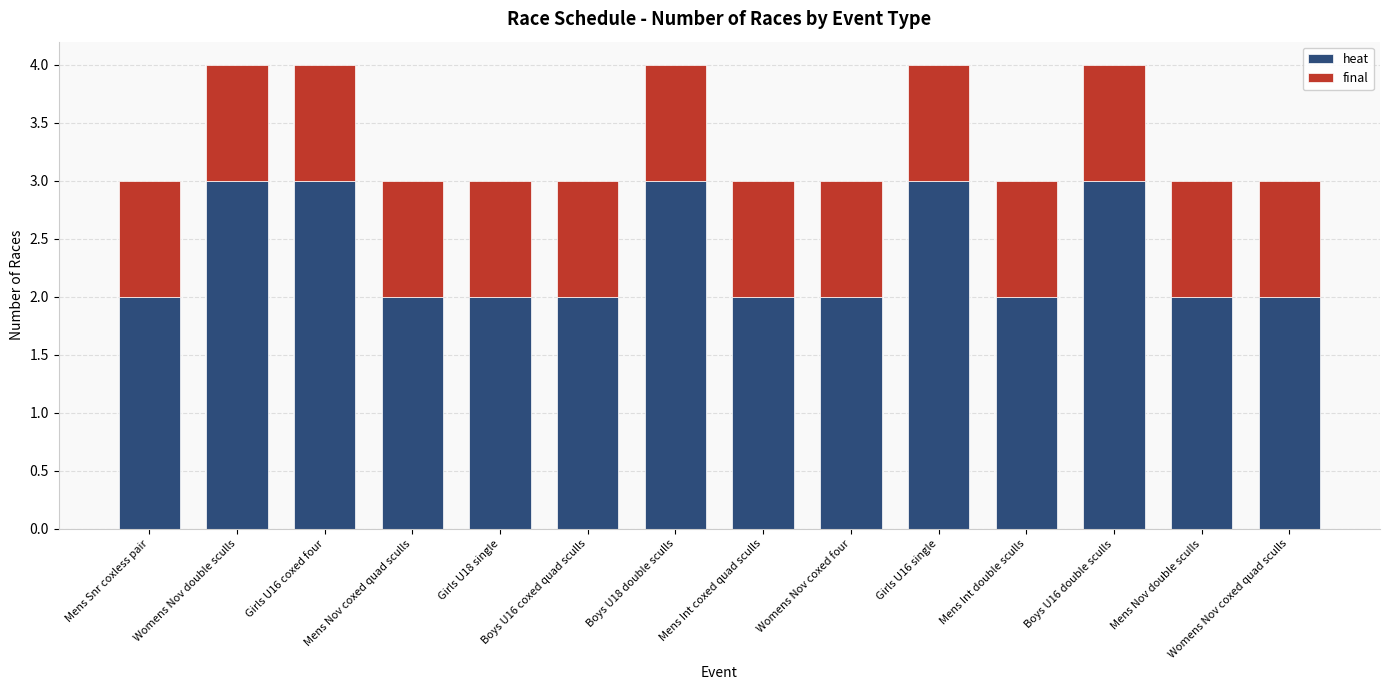

The heat series shows 1 at Mens Nov coxed quad sculls. True or false?

False